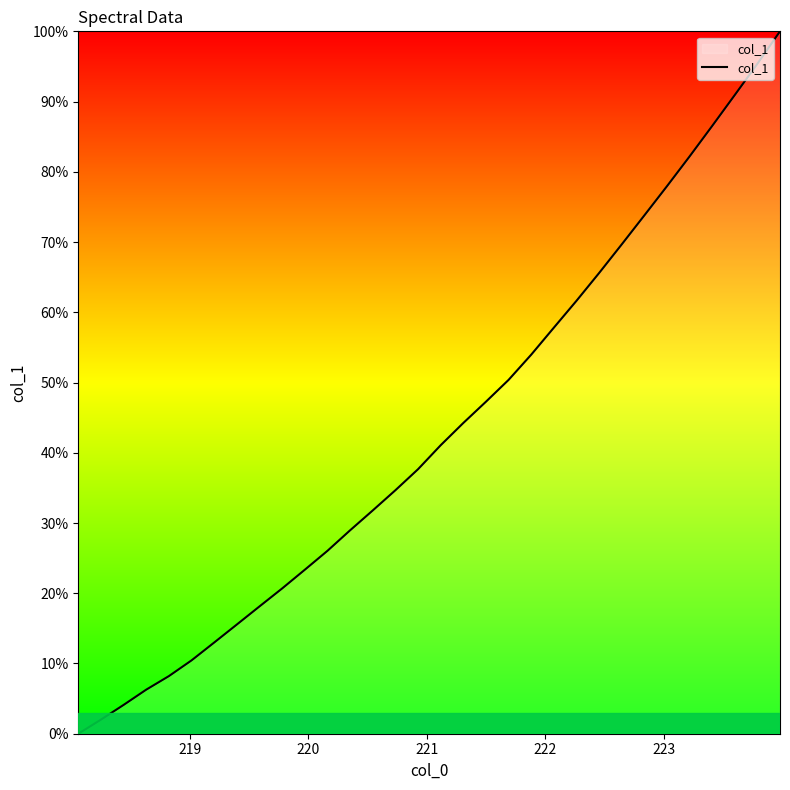

How many values exceed 41?

16